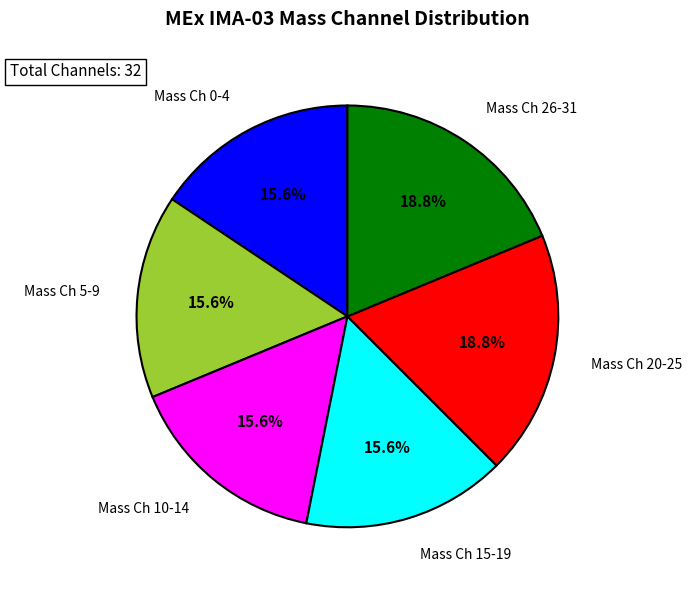

Count the number of slices in the pie.

6